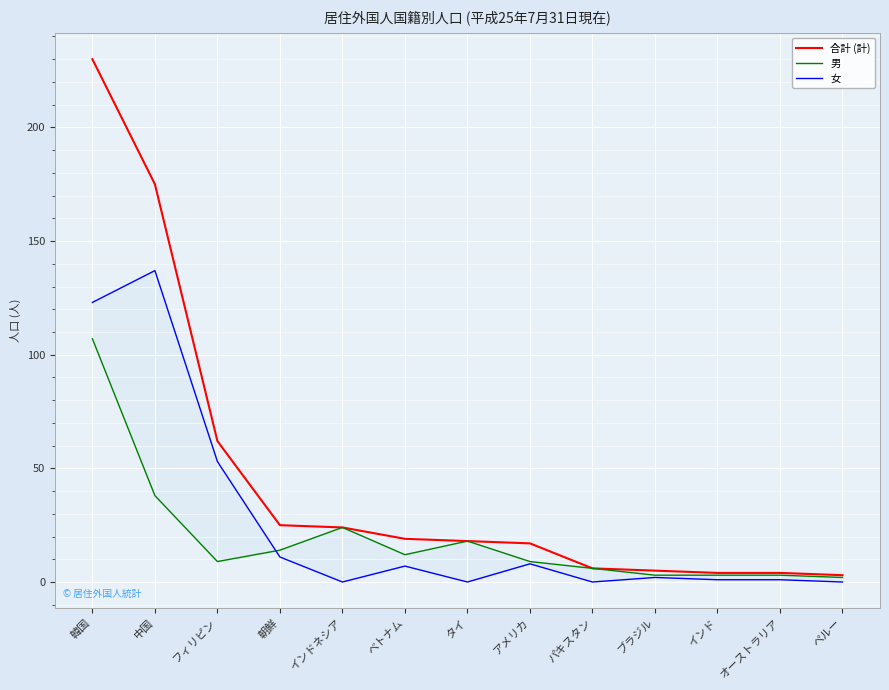

Where is the first local minimum for 男?

フィリピン